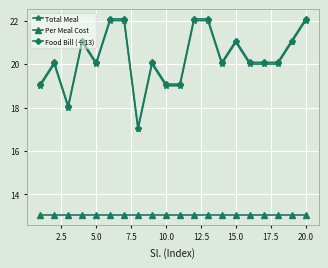

True or false: Per Meal Cost and Food Bill (÷13) intersect in this chart.

False